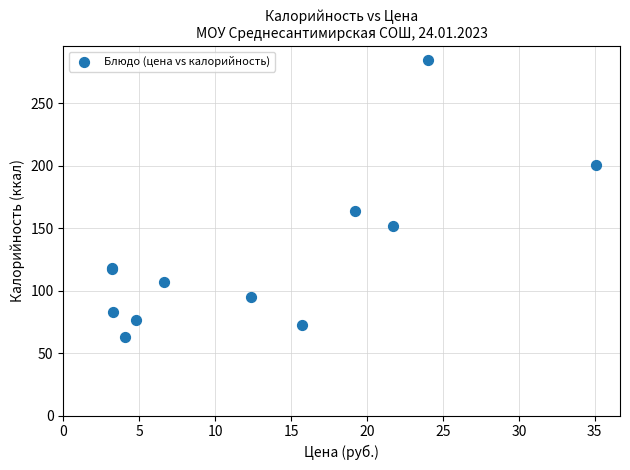

What Y value in the scatter plot is closest to 173?

164.1